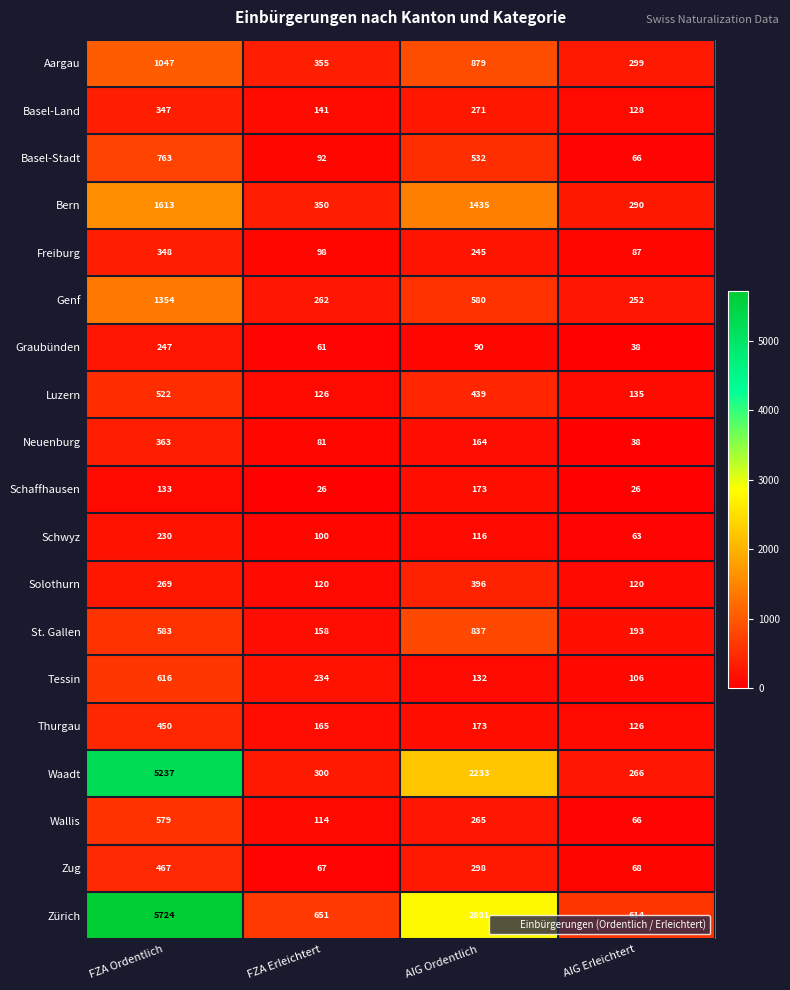

Which series has the largest total across all categories?

Zürich